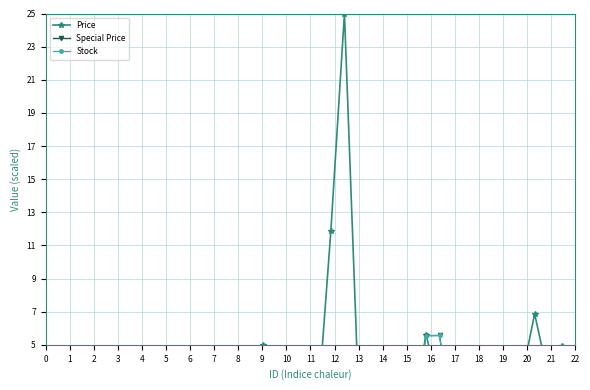

What is the average value of the Special Price series?

0.7